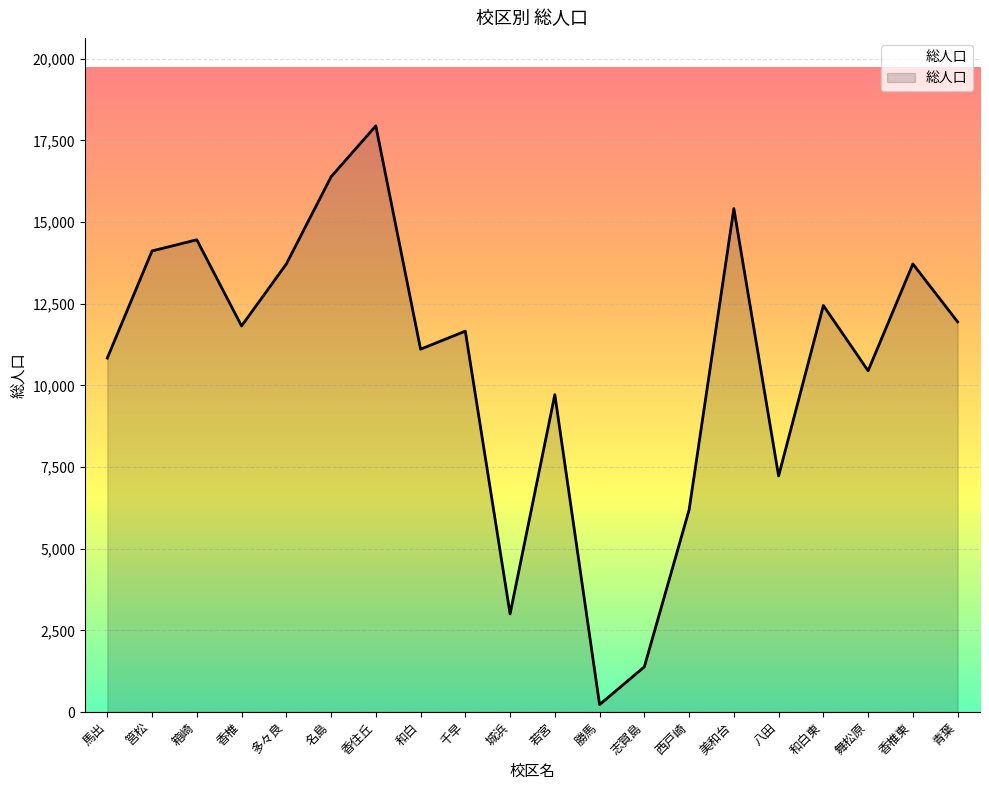

What is the difference between the maximum and minimum values?

17723